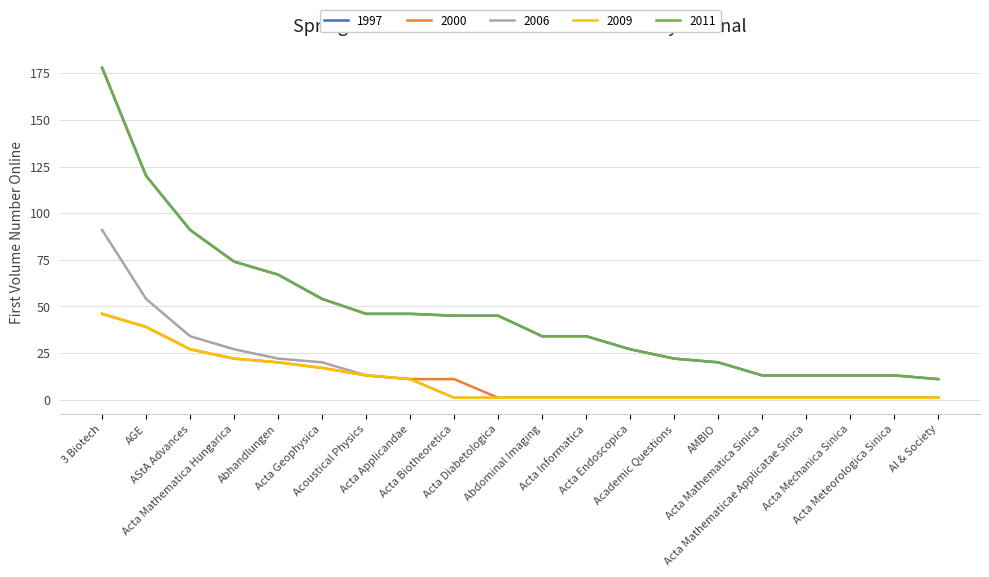

How many lines are shown in the chart?

5